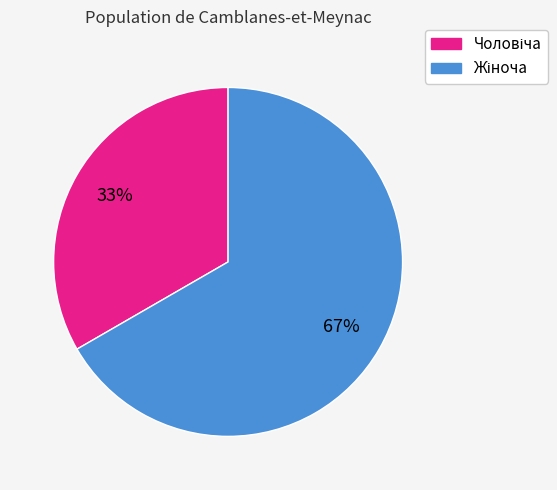

Does any single category account for the majority?

Yes